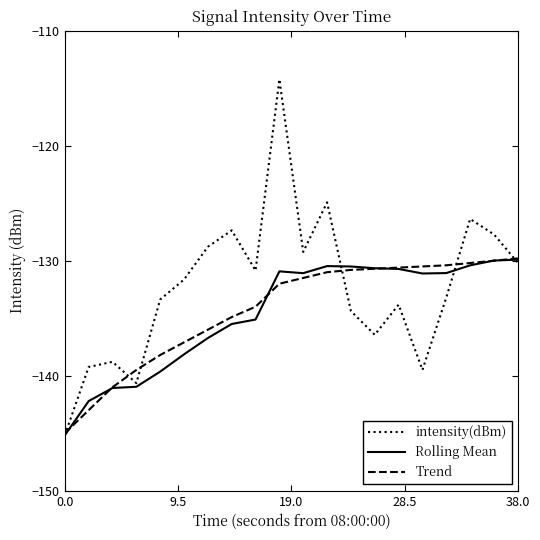

Which series has the largest total across all categories?

intensity(dBm)